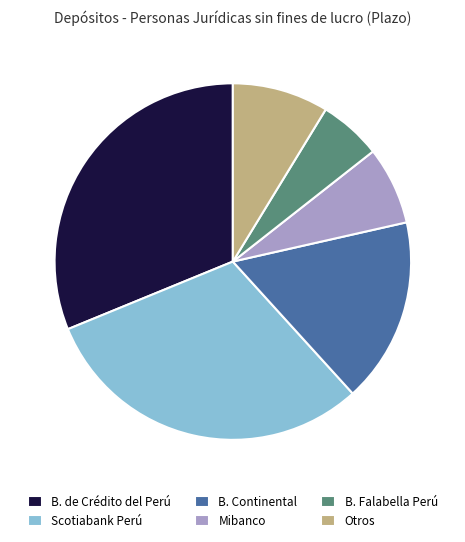

Is there a majority slice in this chart?

No